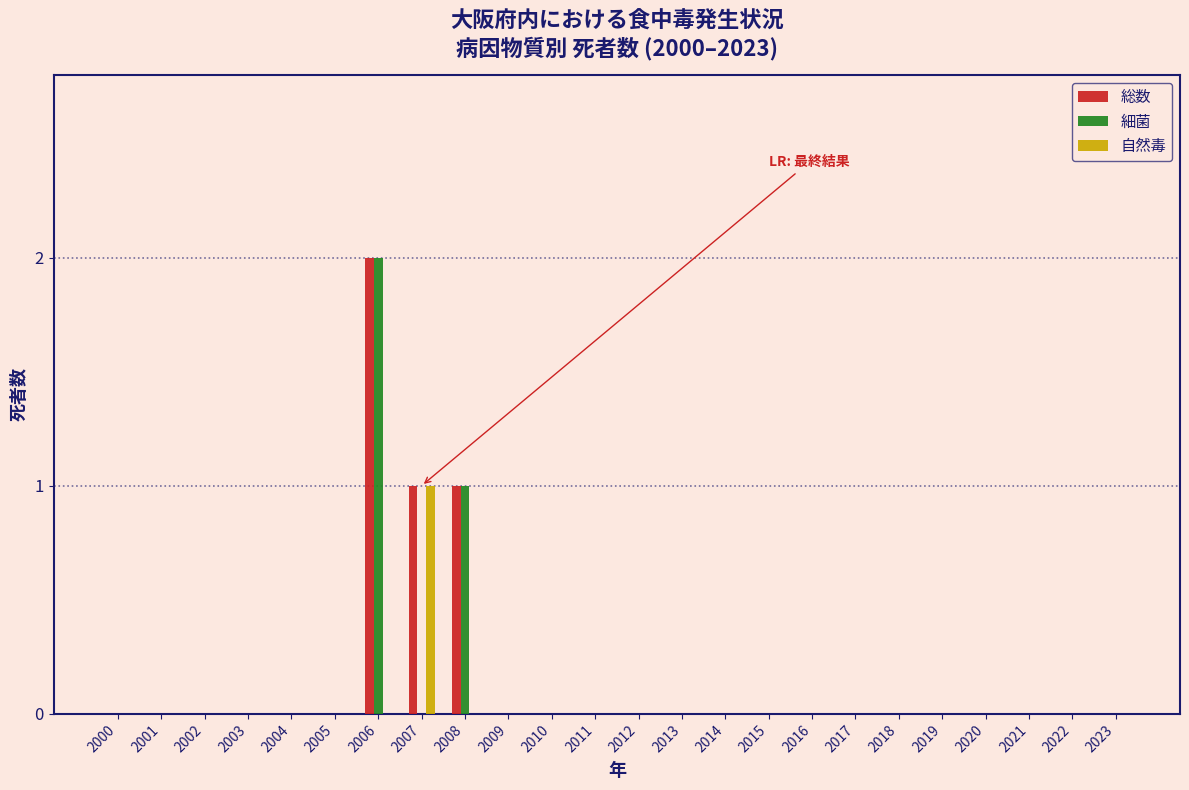

At which category is the sum across all series the highest?

2006